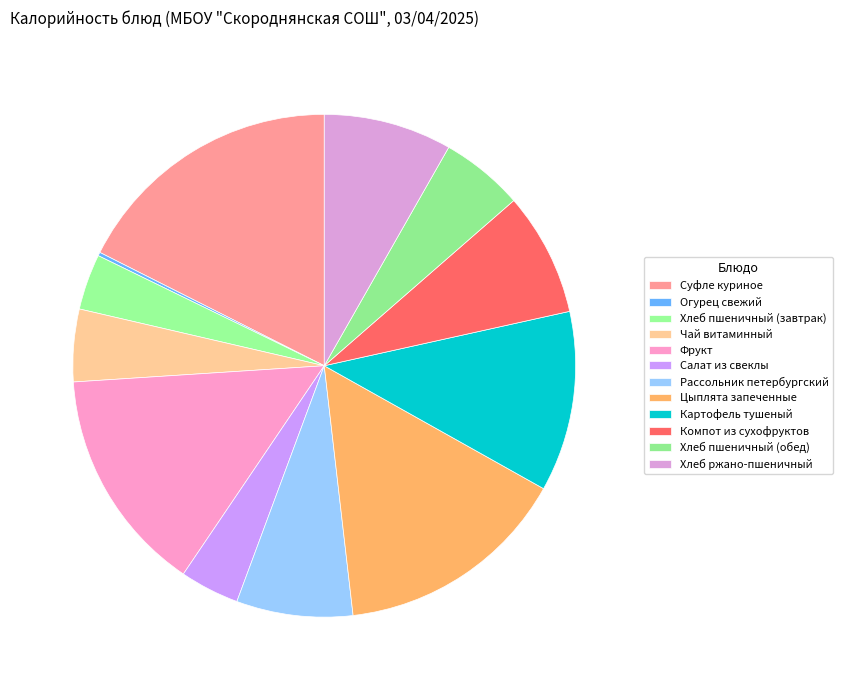

To the nearest percent, what is the combined percentage of Салат из свеклы and Цыплята запеченные?

19%